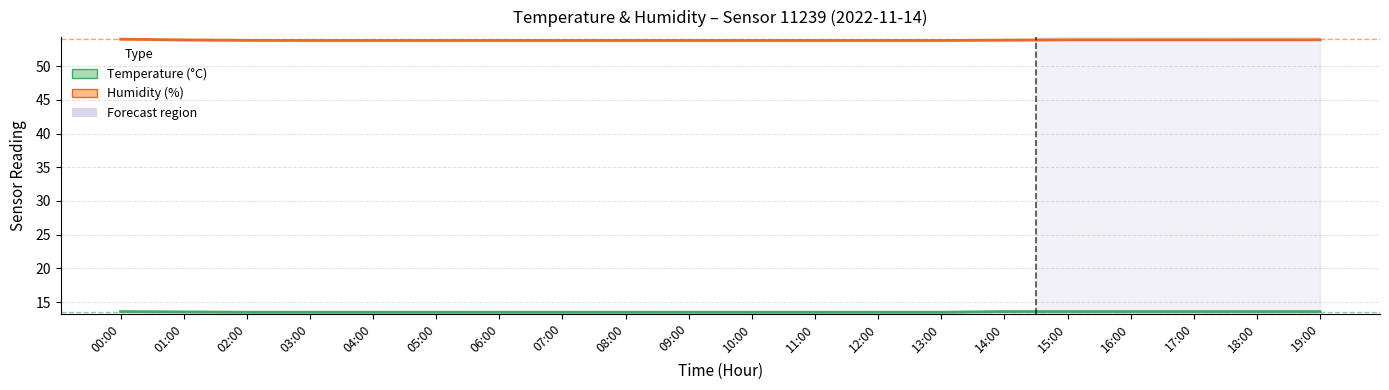

What is the difference between the highest and lowest values at 02:00?

40.5